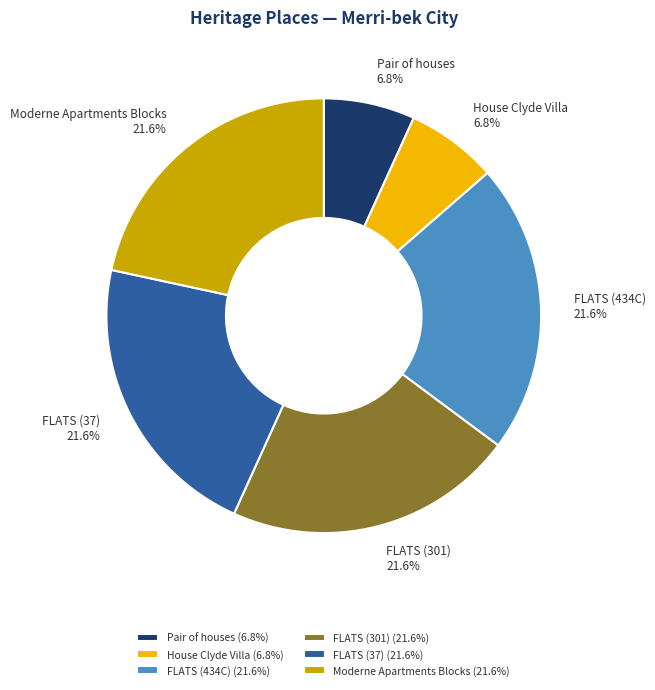

What is the total percentage of FLATS (434C) and FLATS (37)?

43.2%